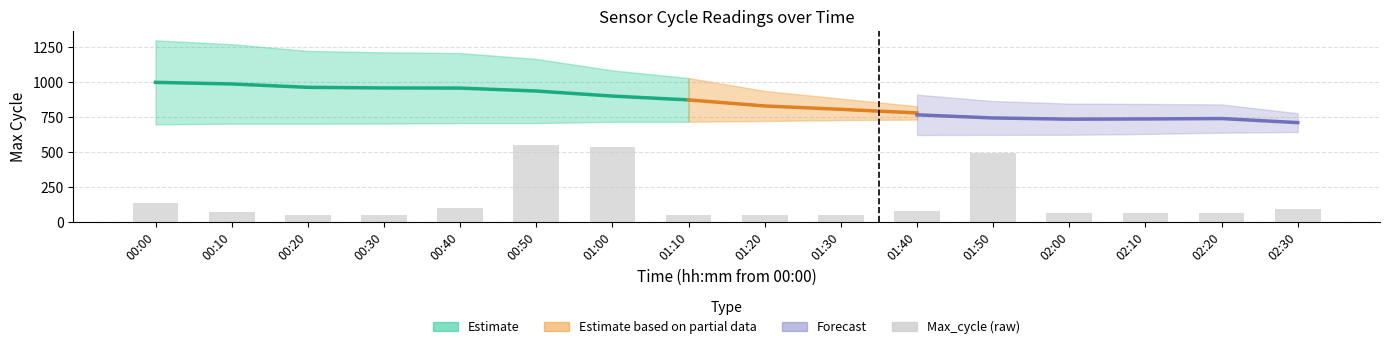

What value does the data have at 01:40?

79.5